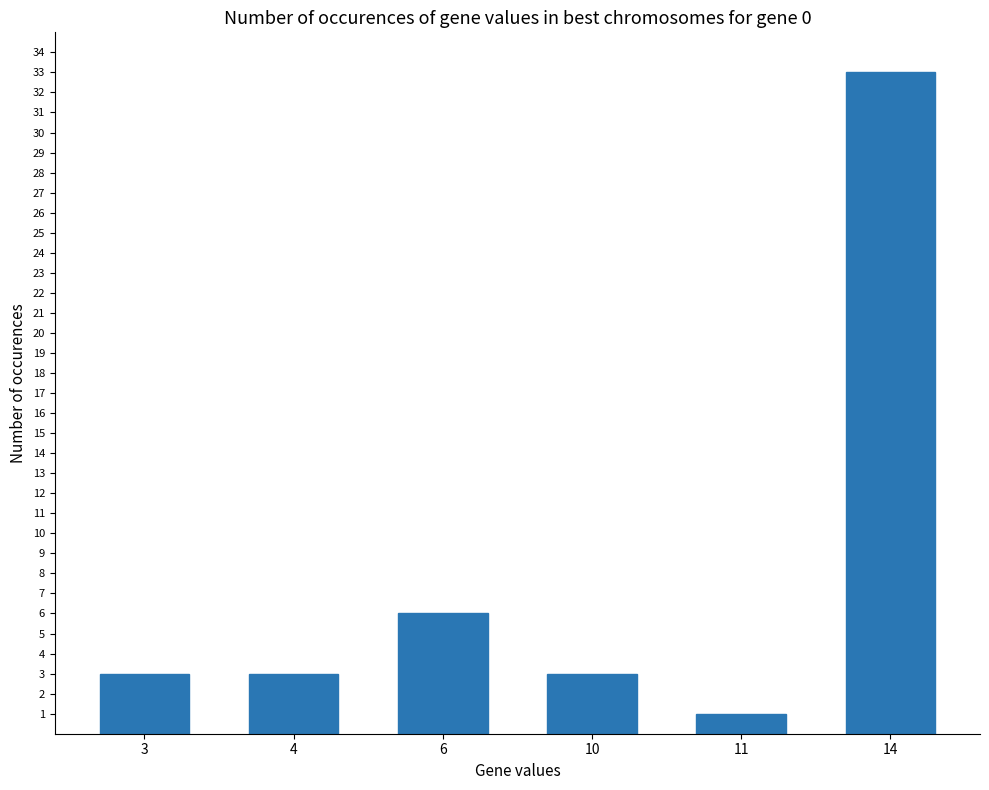

Are the bars horizontal?

No